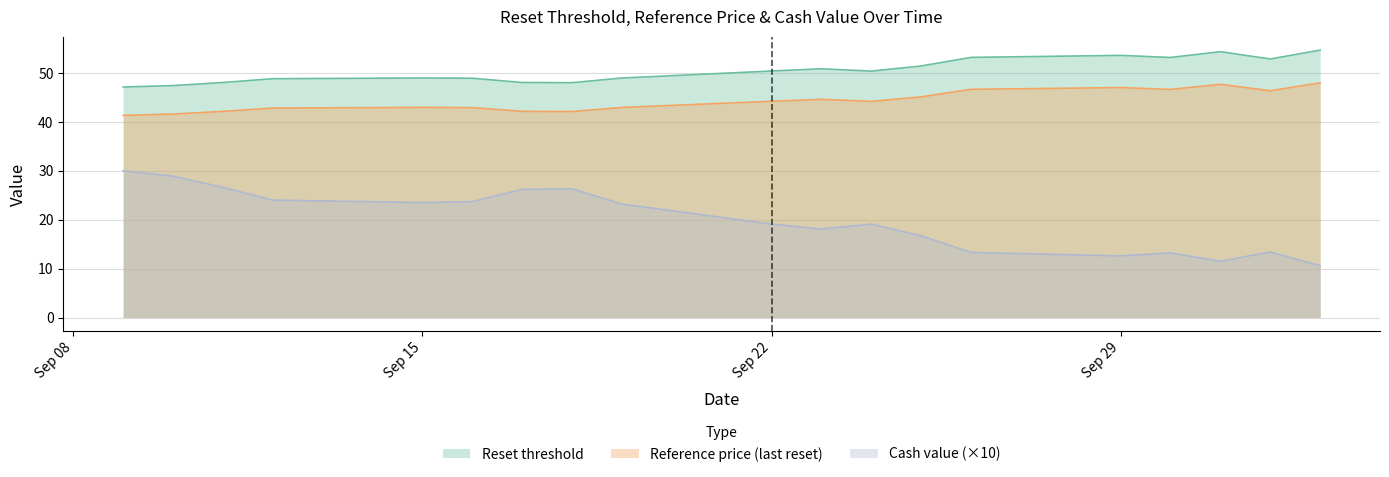

What position from the left is 2025-09-17?

7